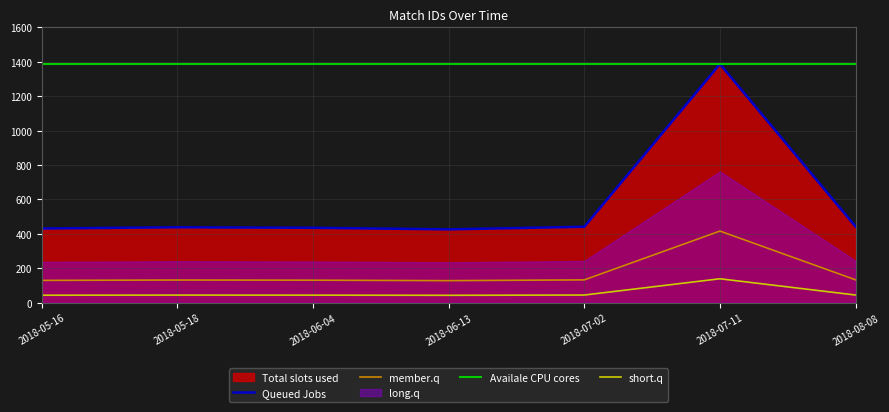

What is the difference between the values at 2018-07-11 and 2018-06-04?

952